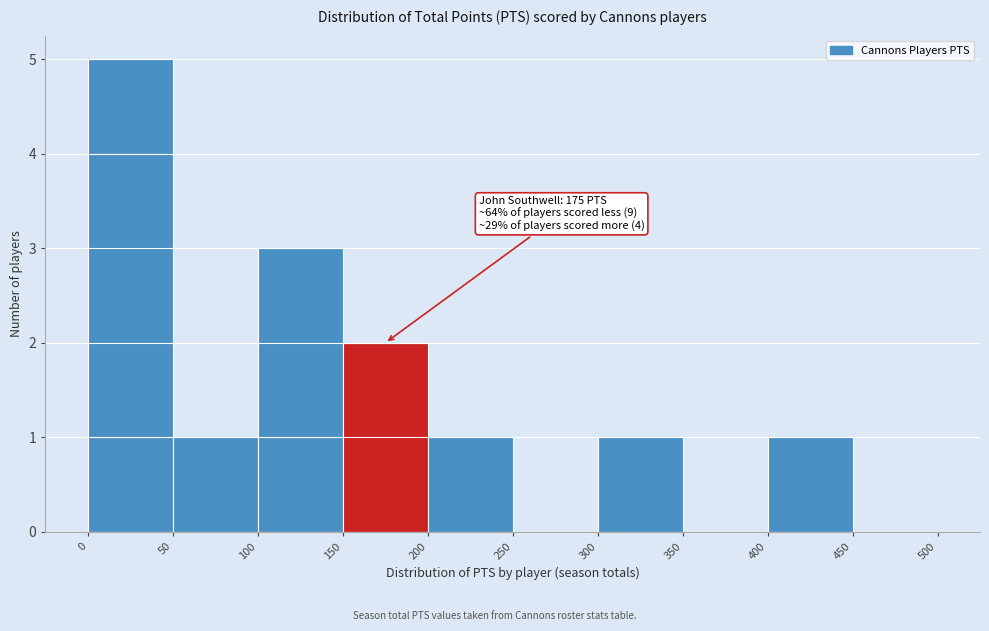

Over which range of the x-axis is the bar tallest?

0 to 50